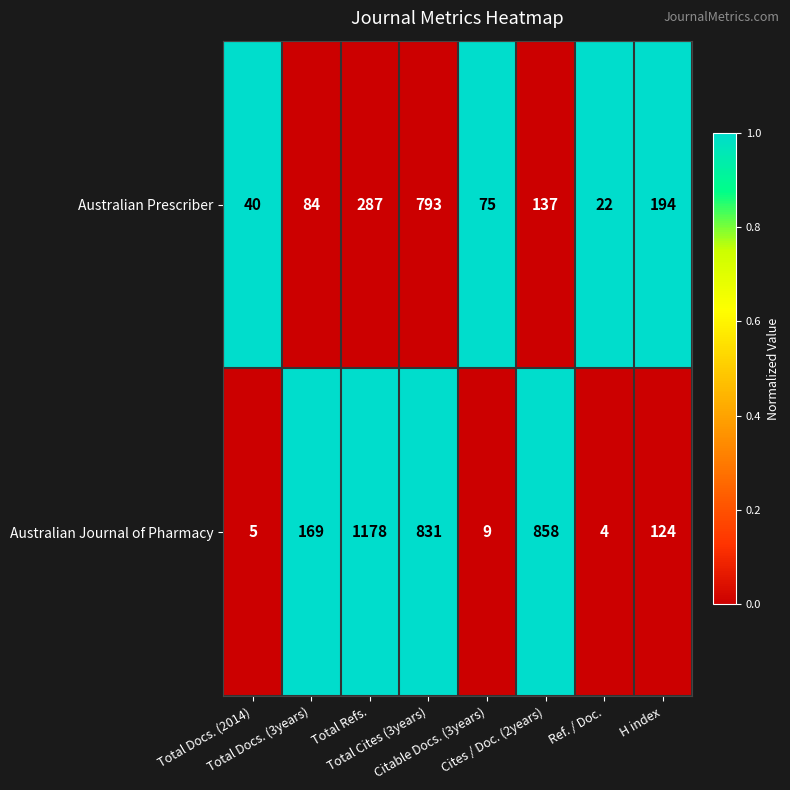

Which series has the largest range (max minus min)?

Australian Journal of Pharmacy